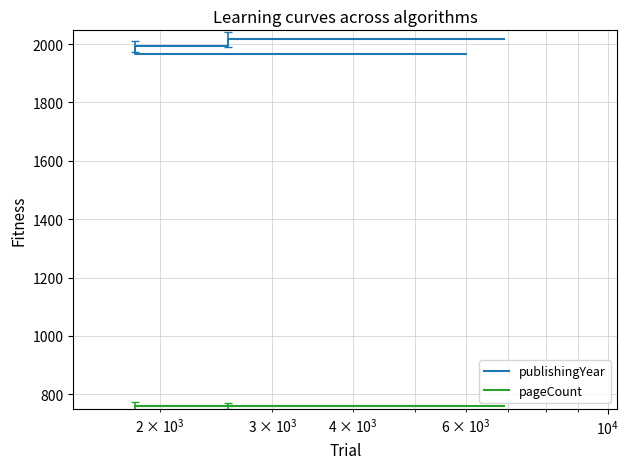

Is the value of publishingYear at $\mathdefault{10^{4}}$ greater than the value of pageCount at $\mathdefault{10^{4}}$?

Yes